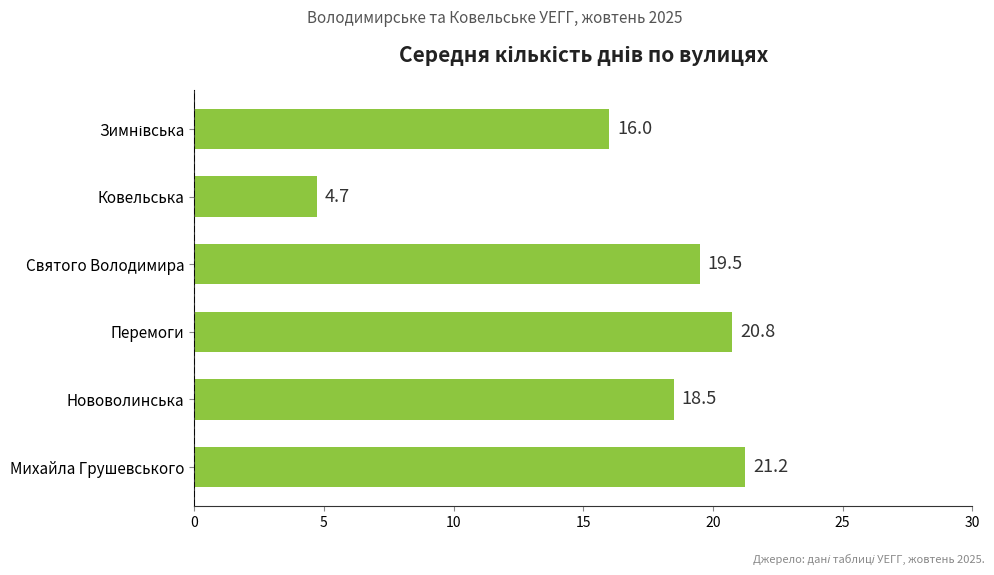

The value at Ковельська is 4.7. True or false?

True